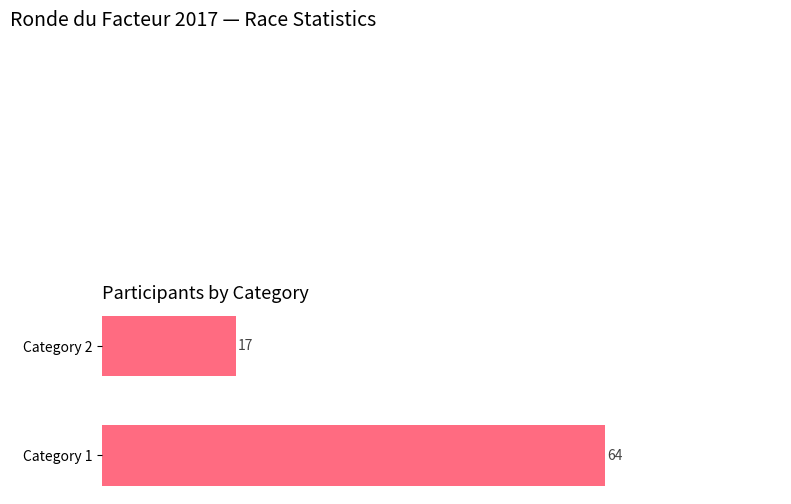

List the labels in order of value, smallest first.

Category 2, Category 1